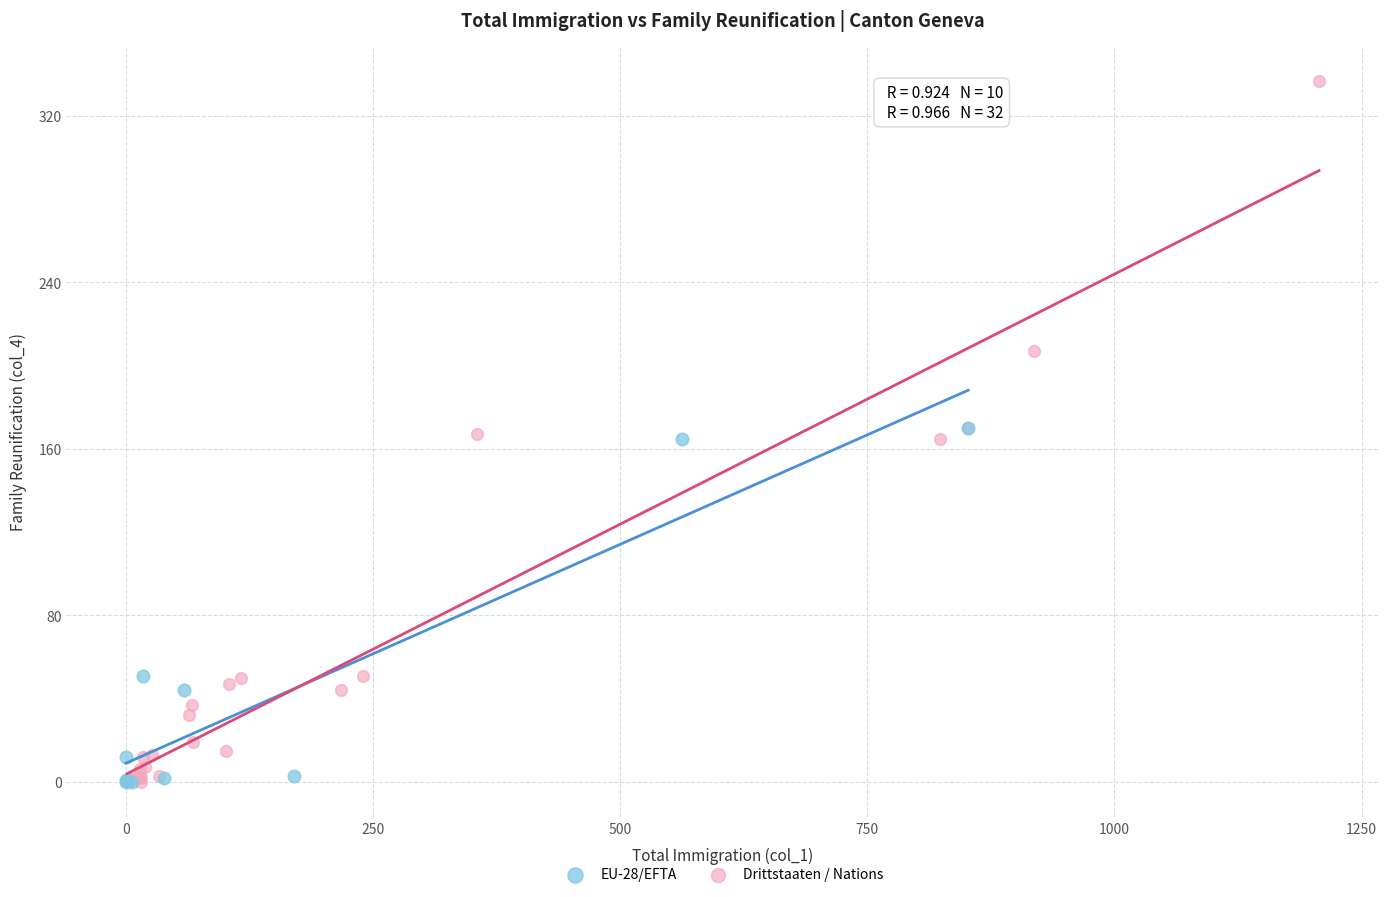

Which series reaches the maximum Y coordinate?

Drittstaaten / Nations